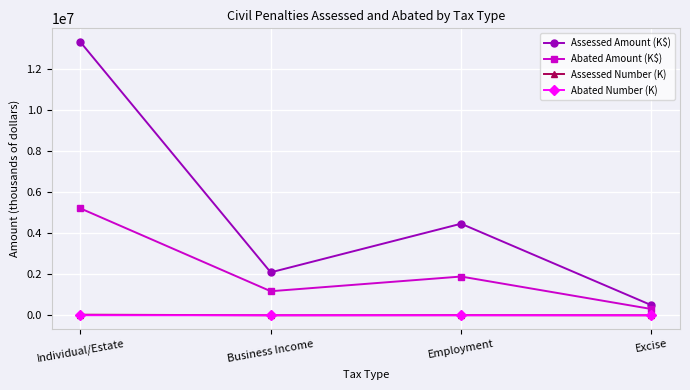

True or false: Abated Number (K) and Abated Amount (K$) cross at least once.

False